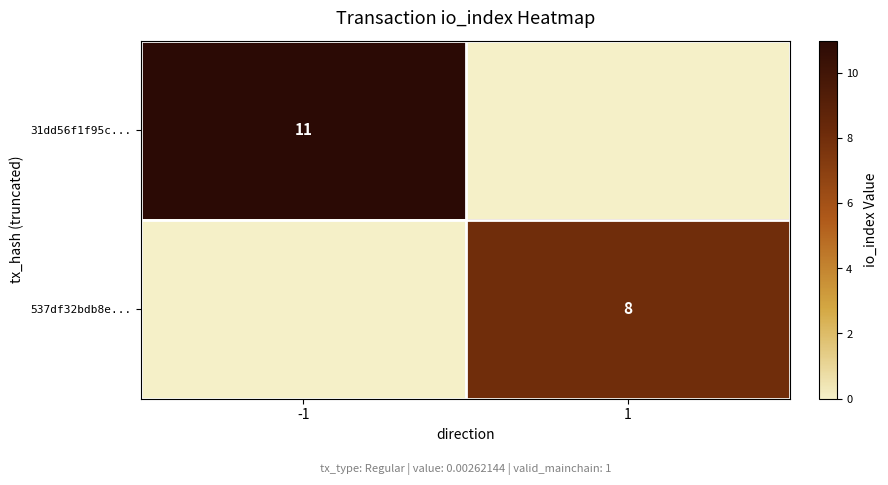

What is the total value across all series at -1?

11